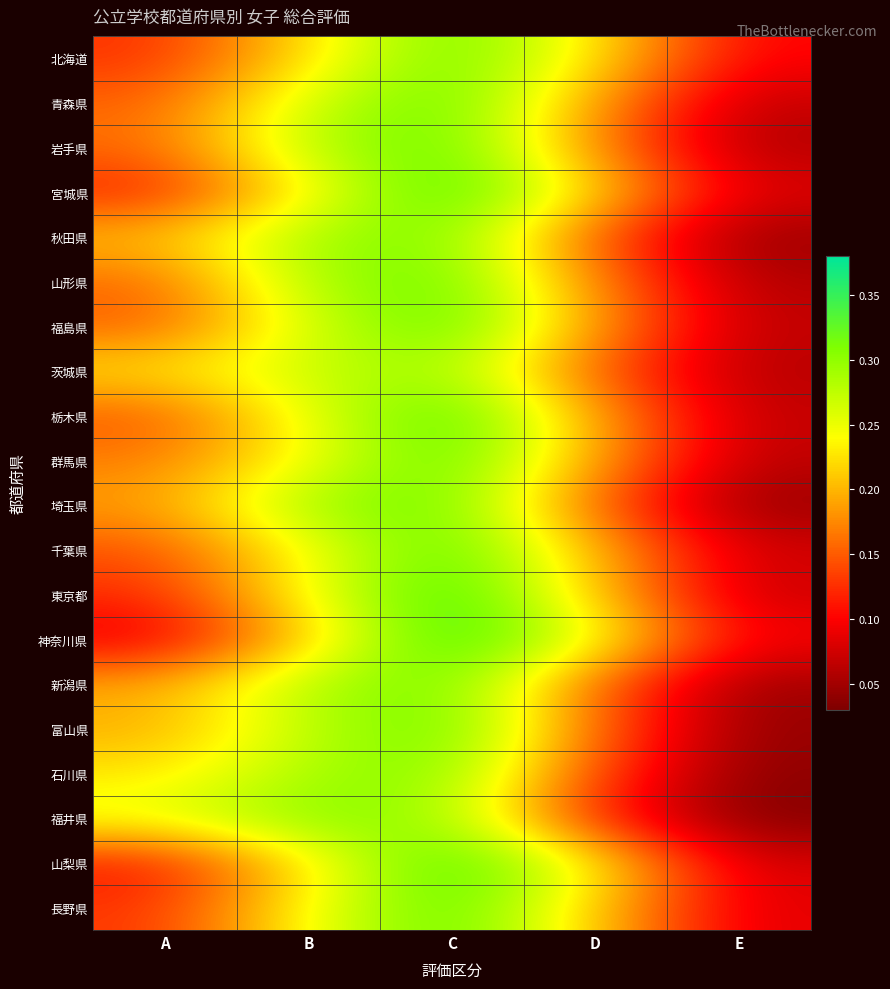

How many data points does each series have?

5